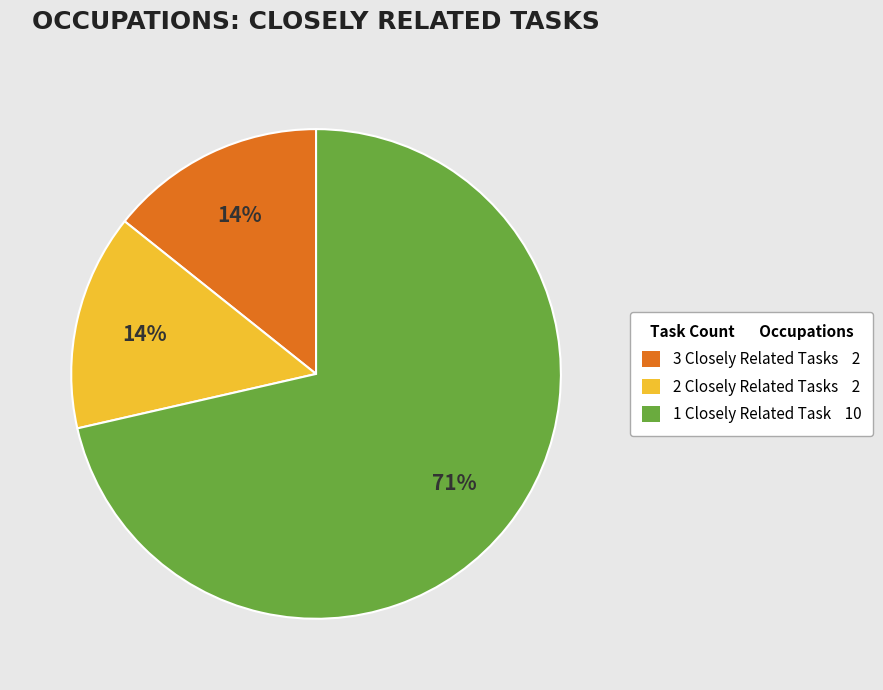

To the nearest percent, what is the average slice percentage?

33%